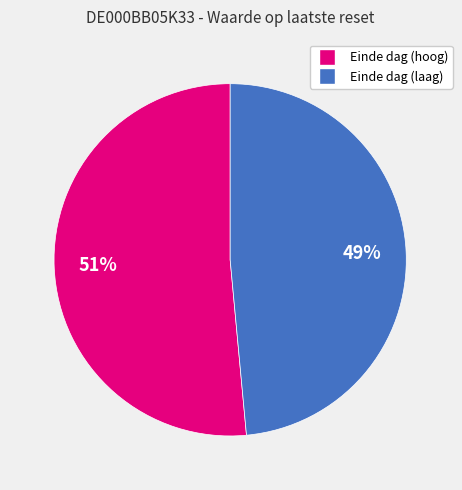

To the nearest percent, what is the average slice percentage?

50%